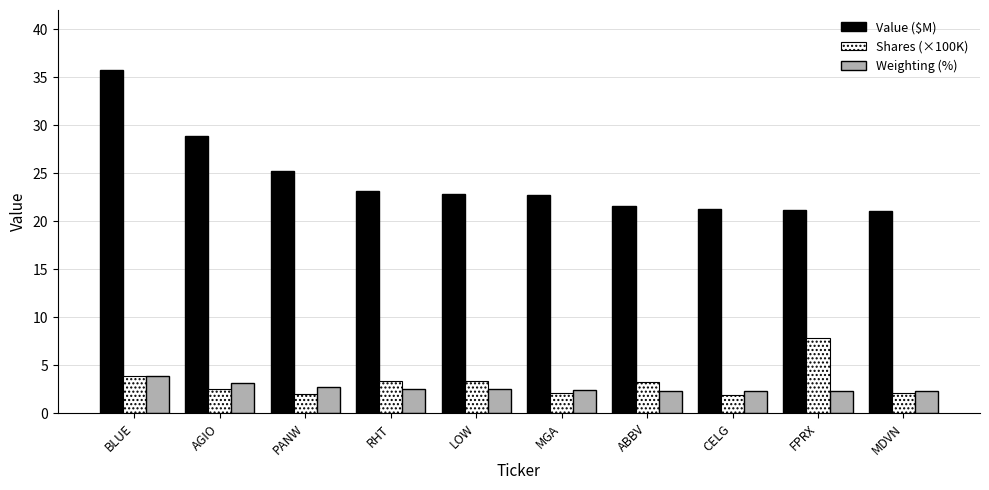

What is the maximum value for Weighting (%)?

3.9